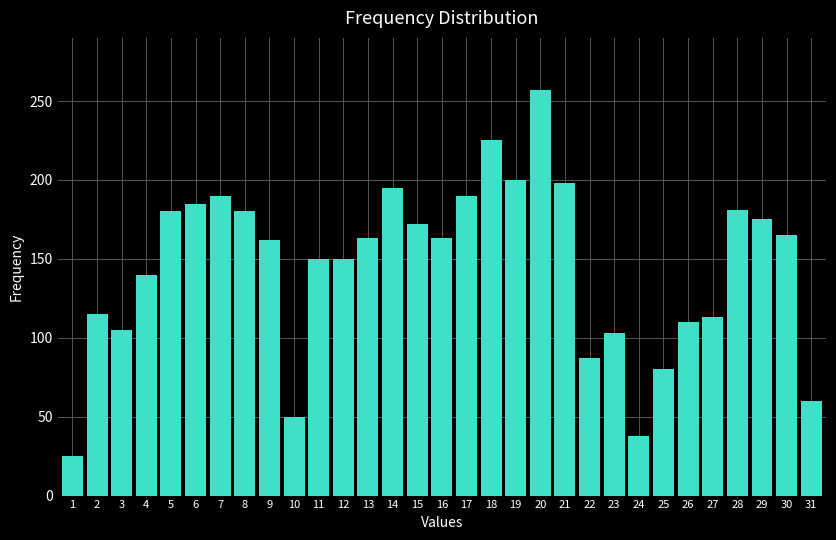

What is the ratio of the value at 27 to the value at 20?

0.4